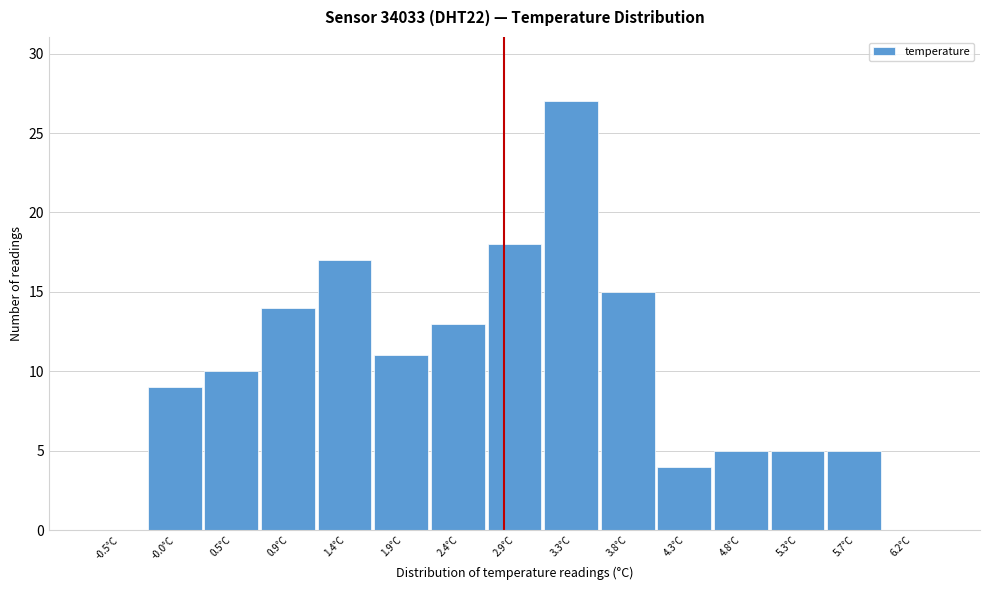

Reading left to right, list all the values displayed in this chart.

-0.5°C=0	-0.0°C=9	0.5°C=10	0.9°C=14	1.4°C=17	1.9°C=11	2.4°C=13	2.9°C=18	3.3°C=27	3.8°C=15	4.3°C=4	4.8°C=5	5.3°C=5	5.7°C=5	6.2°C=0